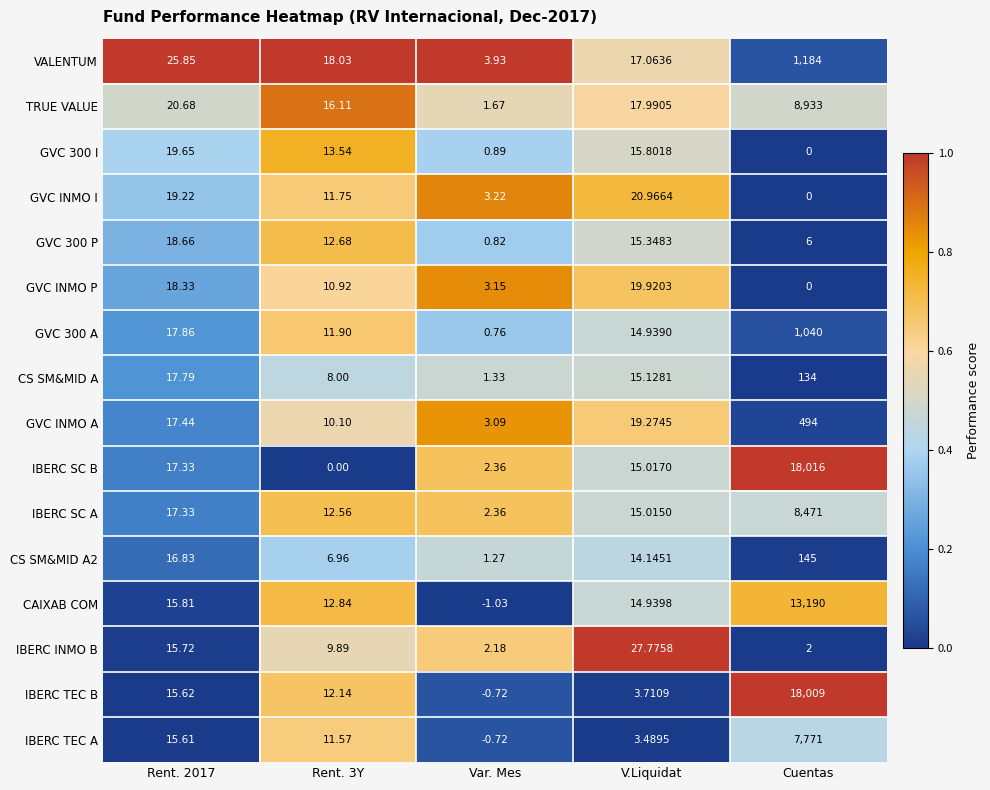

Which series has the largest total across all categories?

IBERC SC B